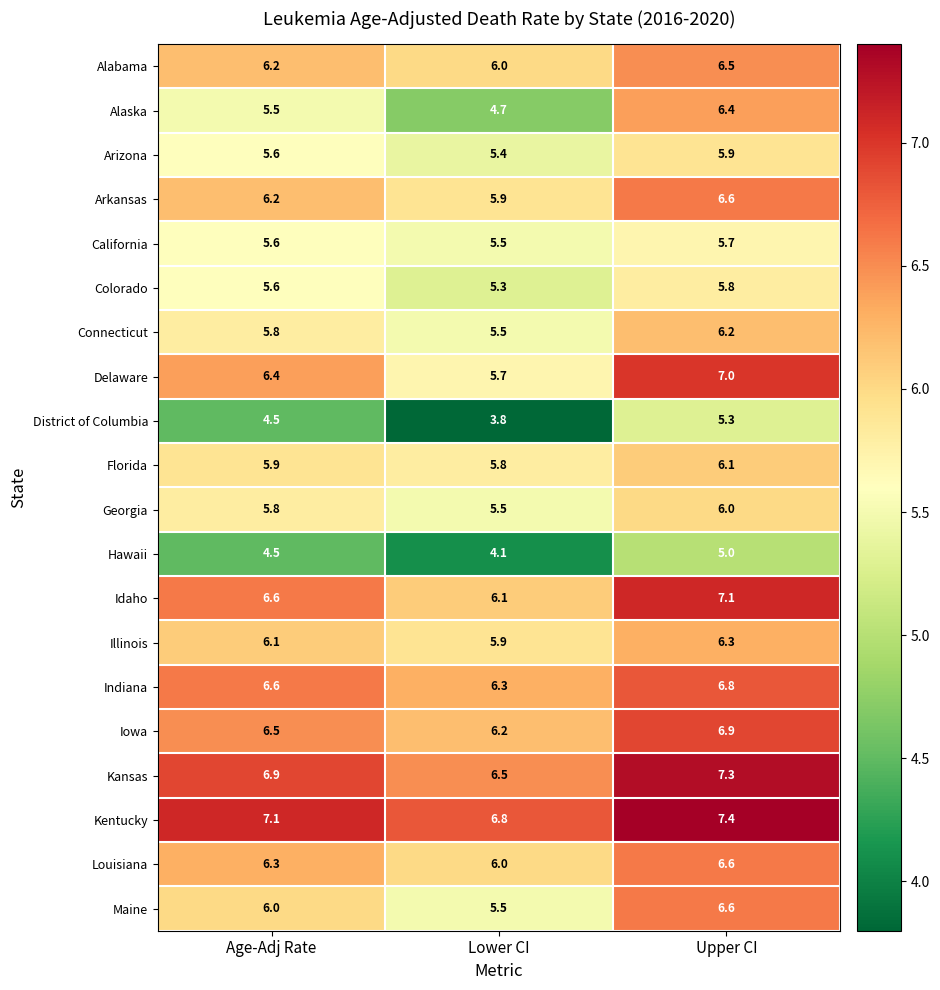

Is it true that Kentucky equals 2.0 at Lower CI?

False